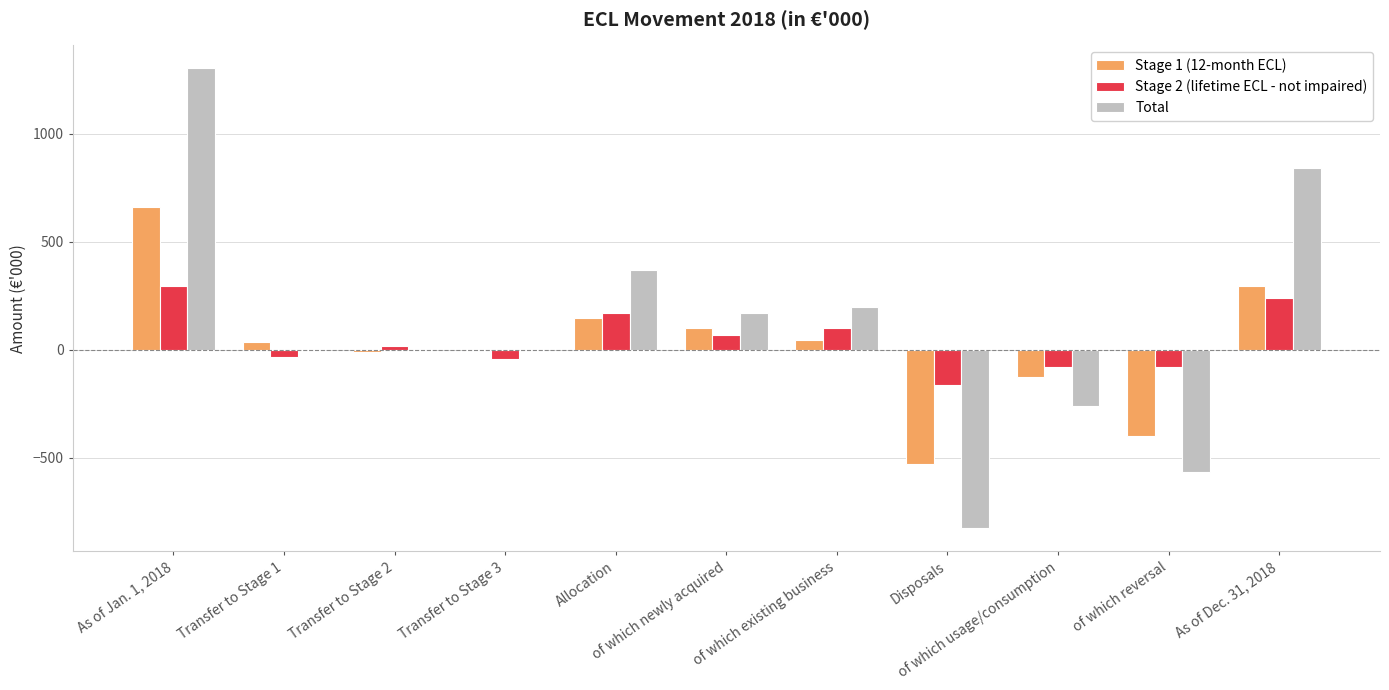

What is the spread (max minus min) of values at of which usage/consumption?

182